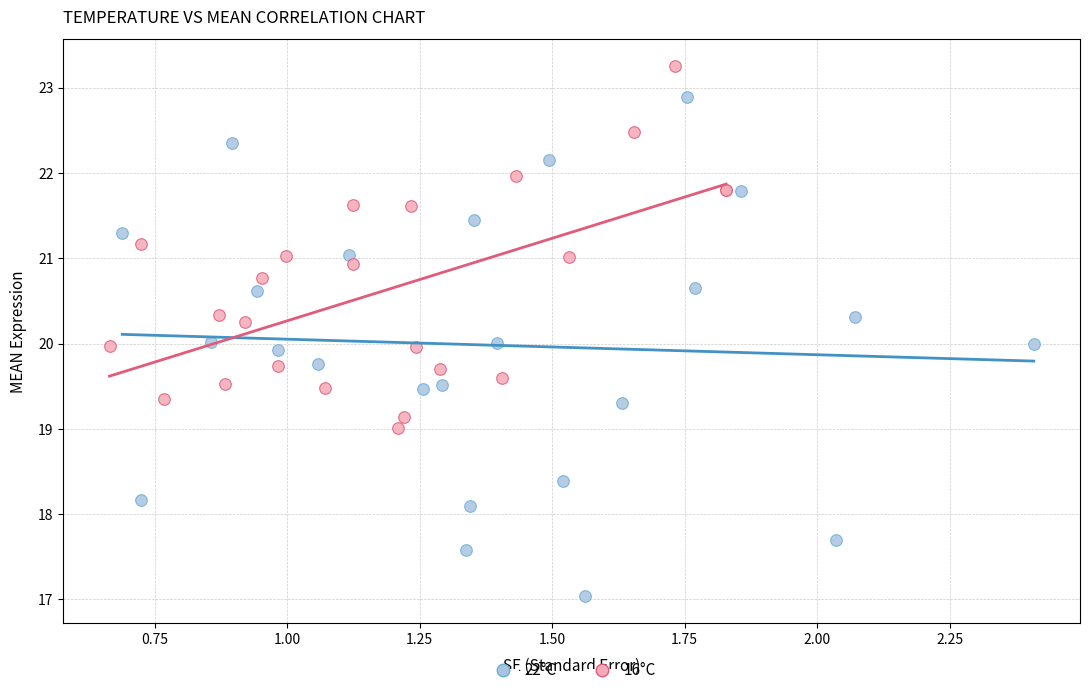

Which series reaches the maximum Y coordinate?

16°C